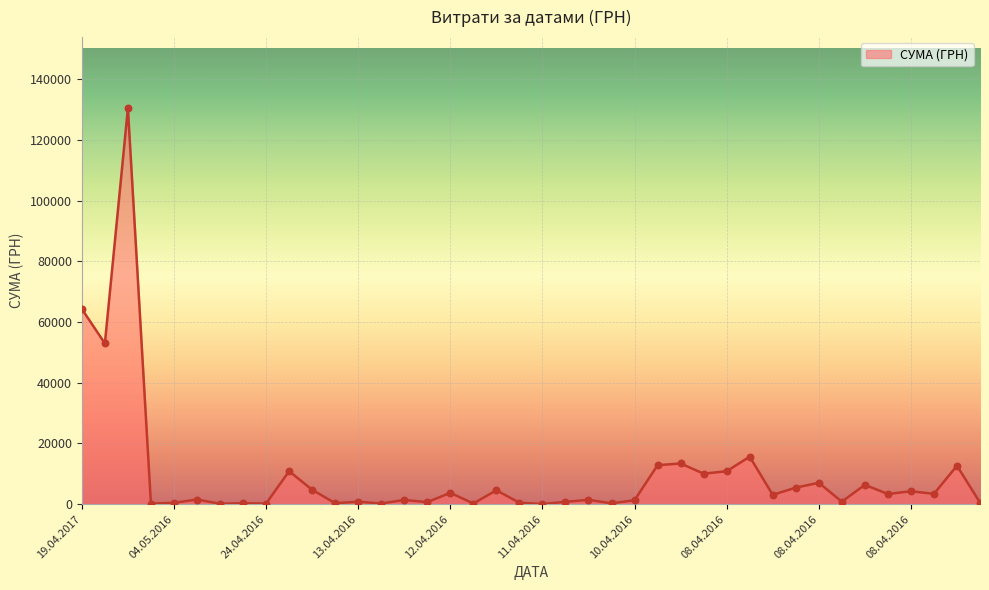

What is the maximum value shown in the chart?

130379.7